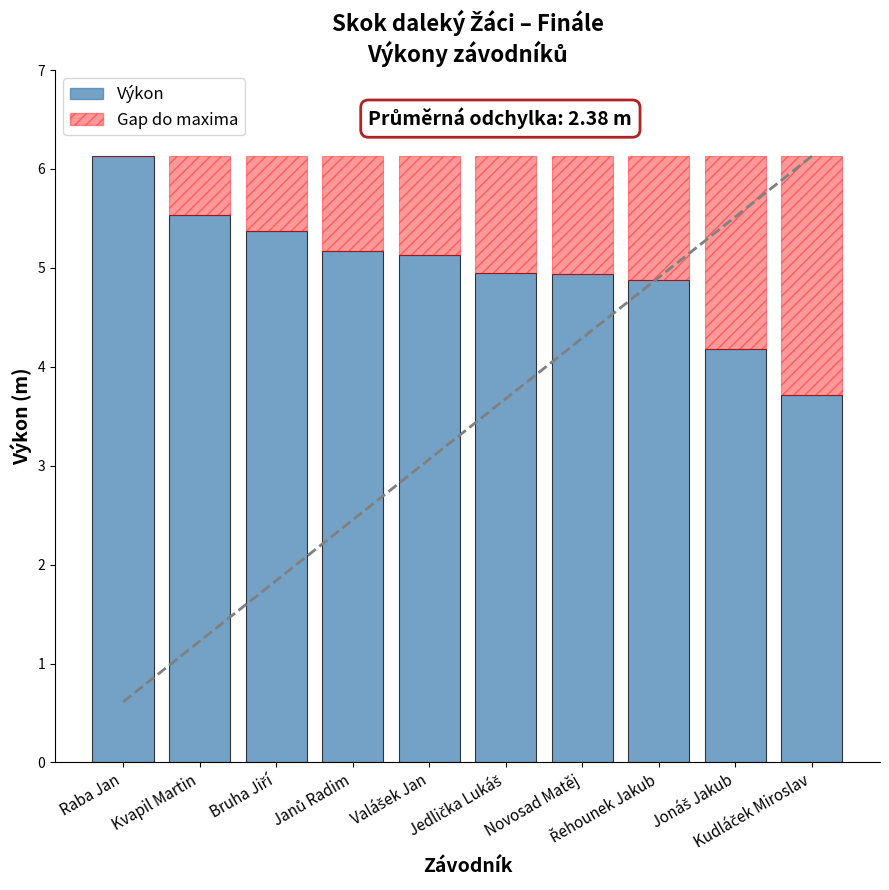

How many groups of bars are there?

10